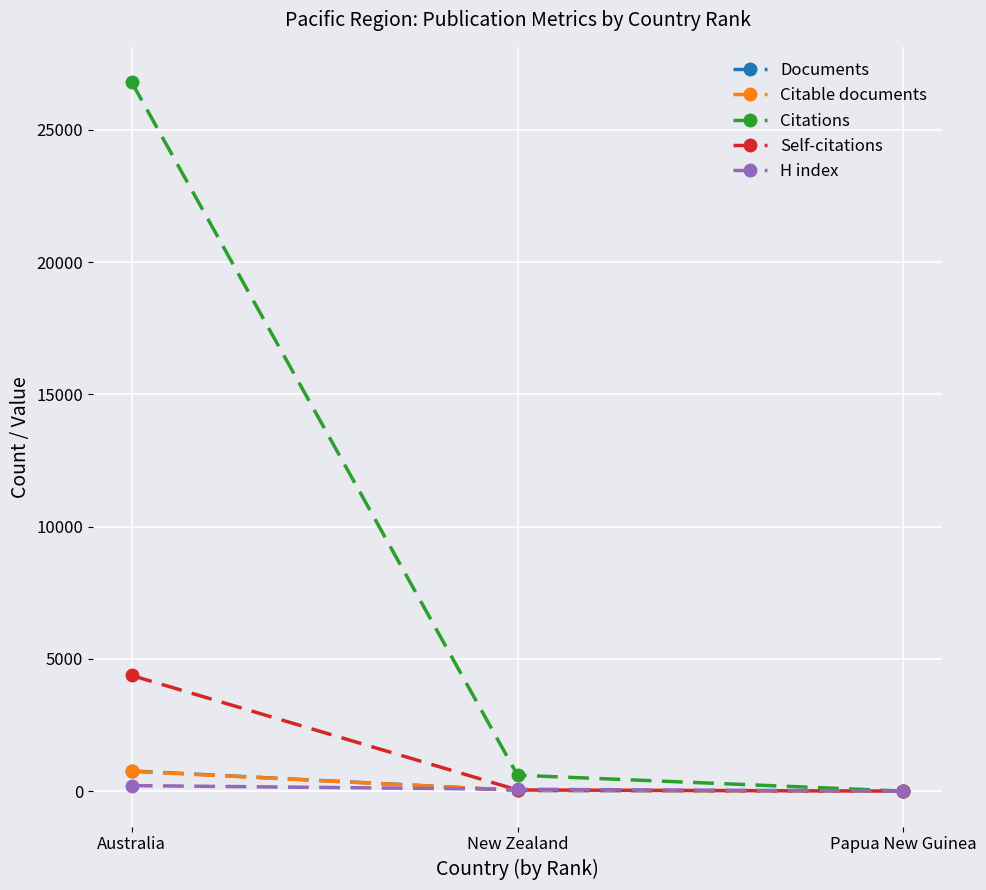

Which category has the highest value across all series?

Australia